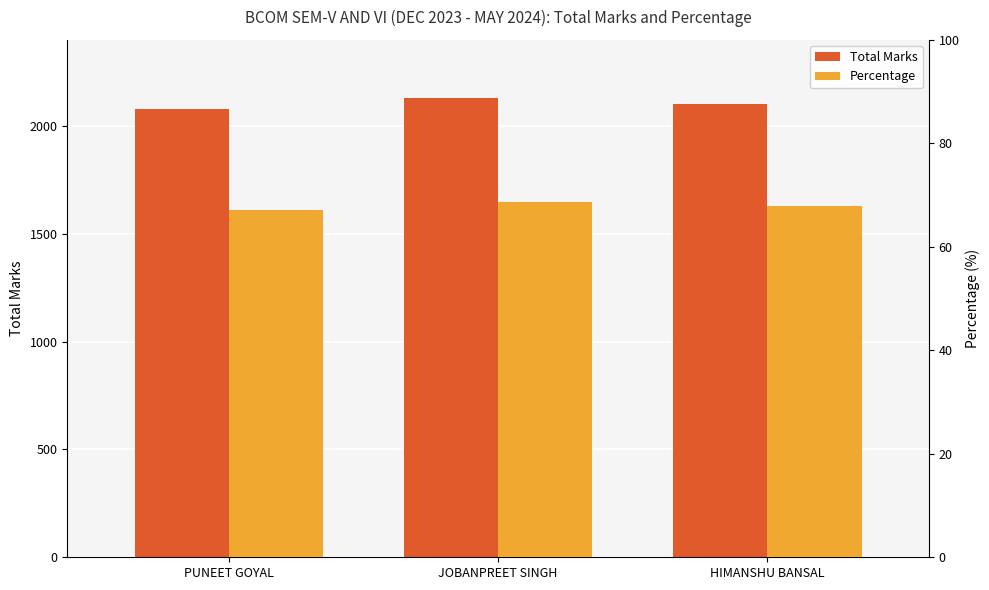

What is the value of the Total Marks bar at the 2nd from the left?

2131.0